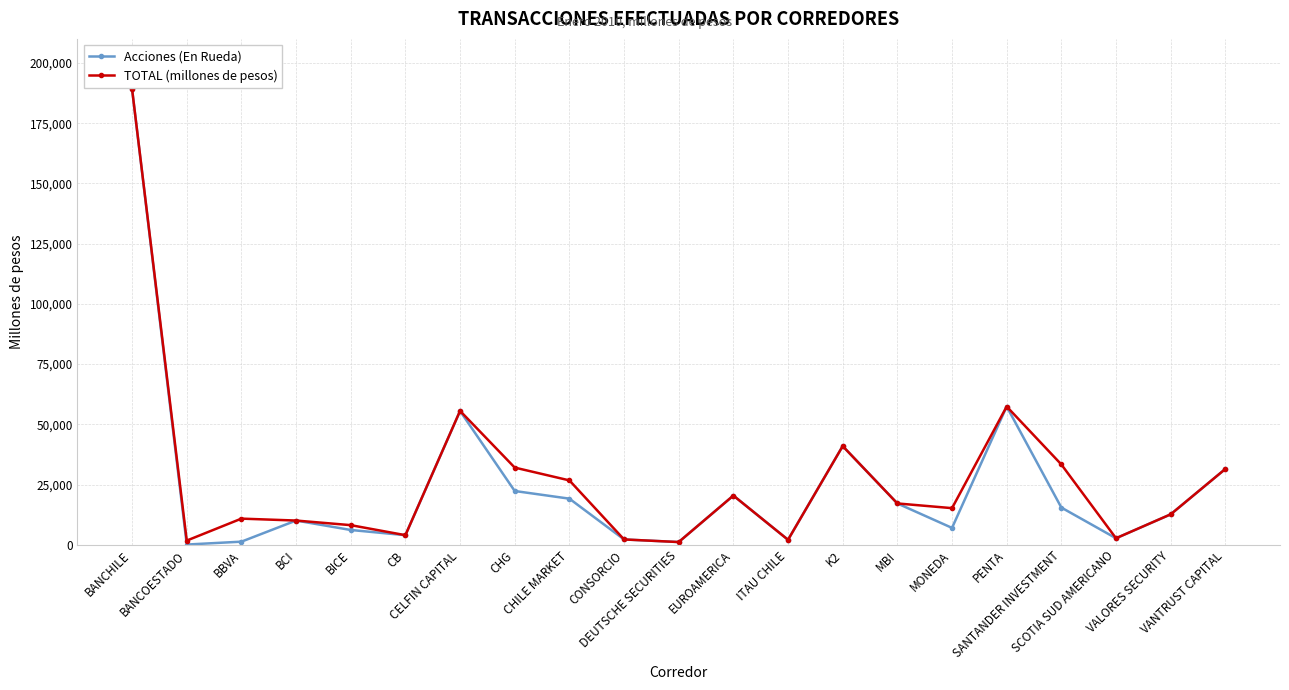

Which series has the widest spread of values?

Acciones (En Rueda)